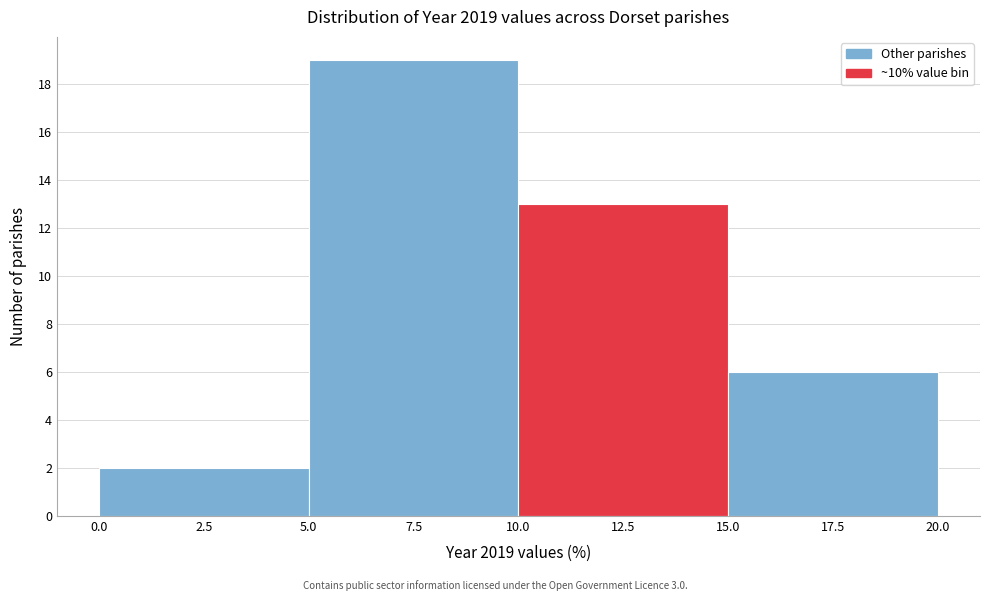

Reading left to right, transcribe this chart: for each bar, give the range it covers on the x-axis and its height. The values are not printed on the chart, so give them approximately, as read against the axis.

0.0 to 5.0: 2
5.0 to 10.0: 19
10.0 to 15.0: 13
15.0 to 20.0: 6